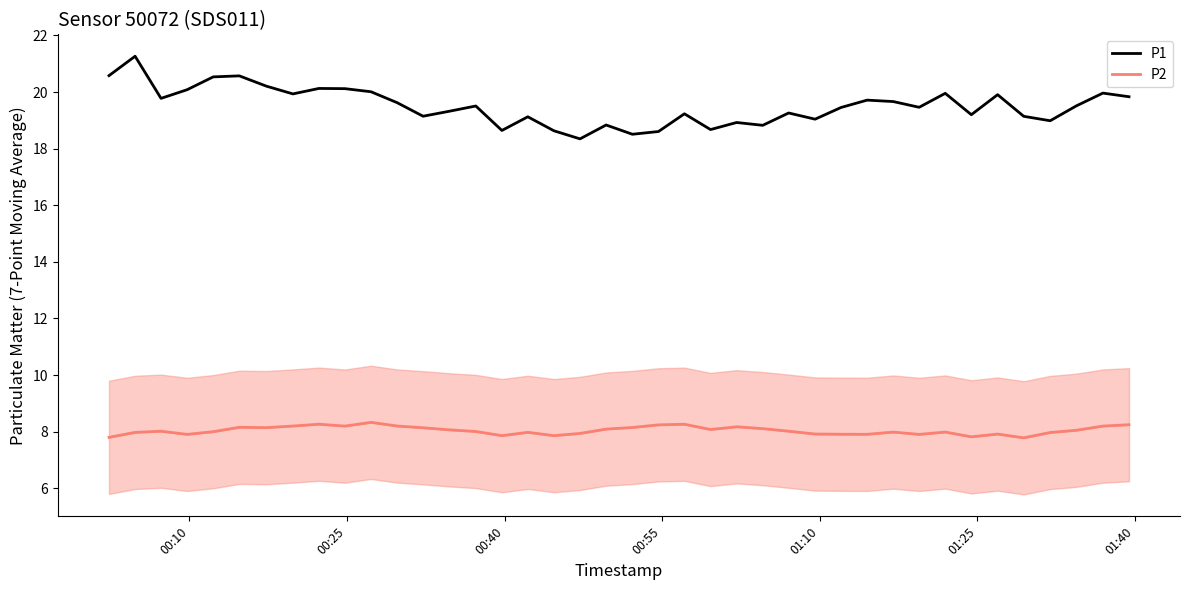

What is the smallest value displayed?

7.8